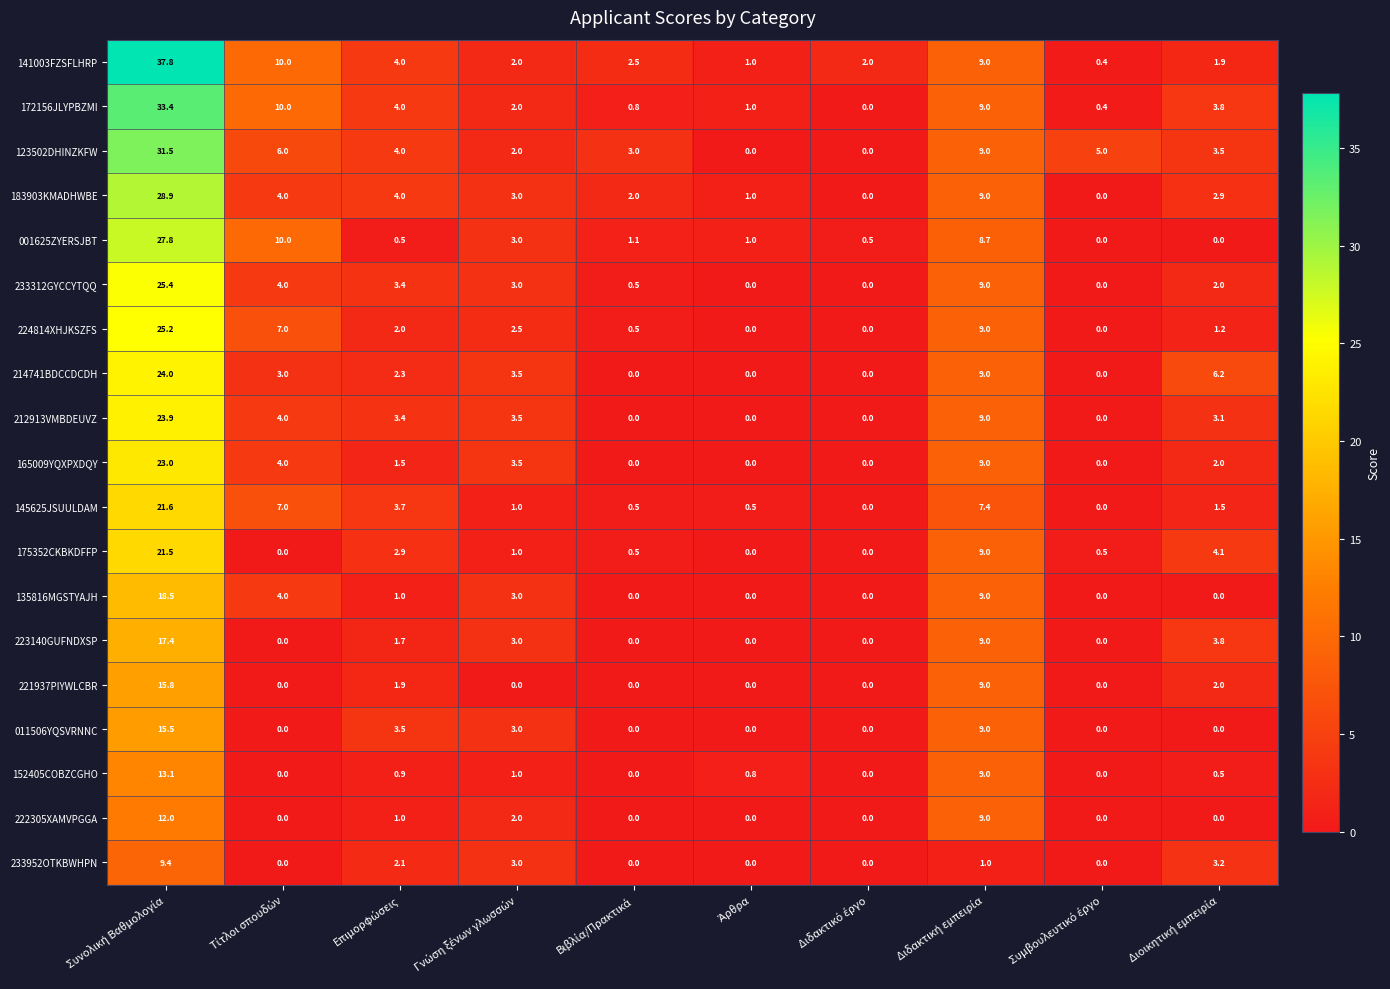

Which series has the largest total across all categories?

141003FZSFLHRP